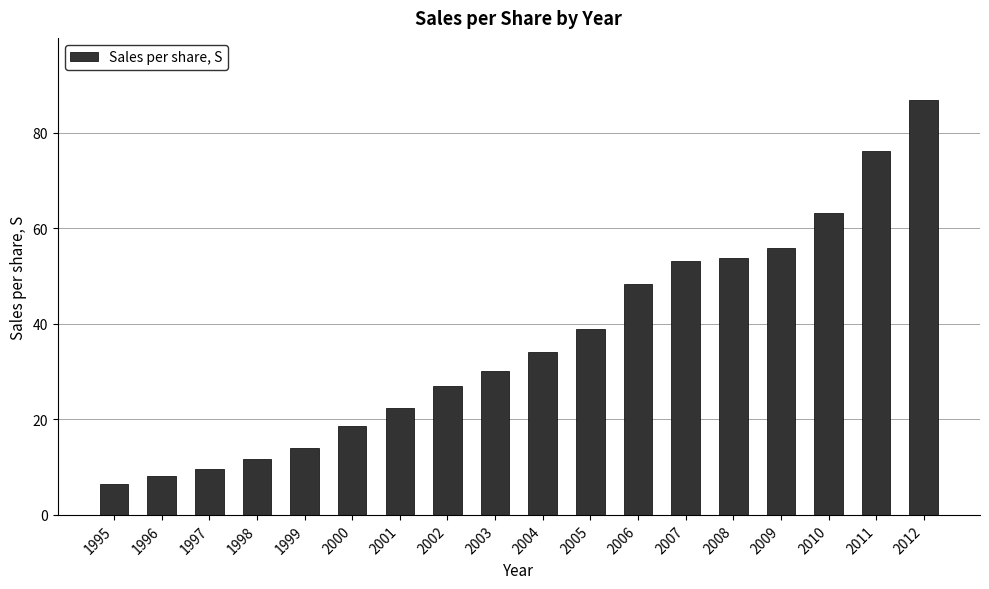

What is the average value?

36.6